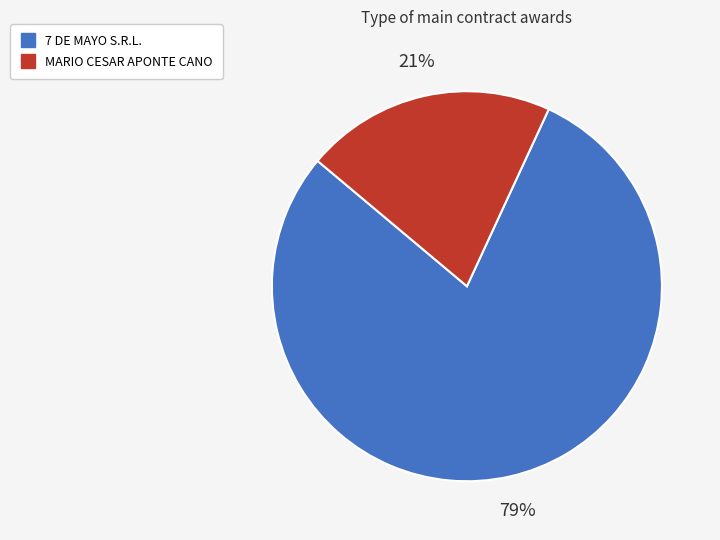

Which slice is the largest?

7 DE MAYO S.R.L.